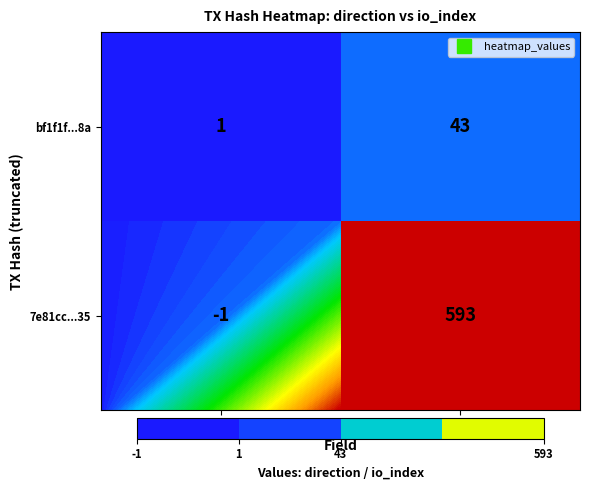

What is the total value across all series at io_index?

636